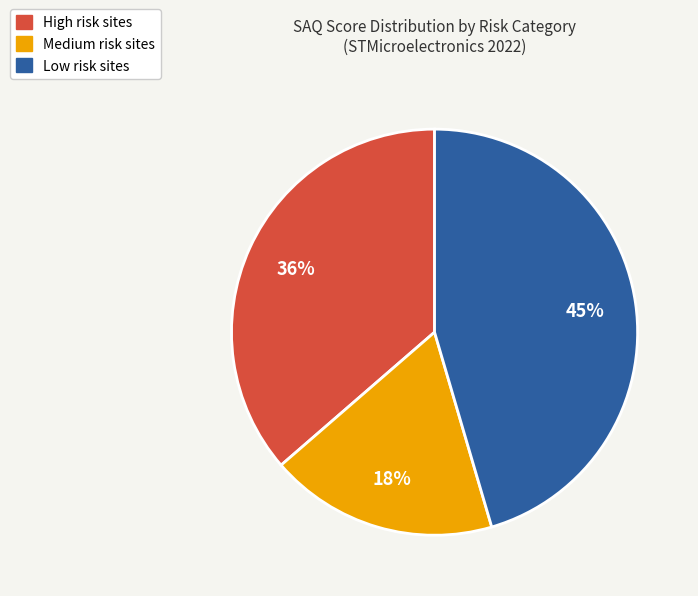

To the nearest percent, what is the average slice percentage?

33%